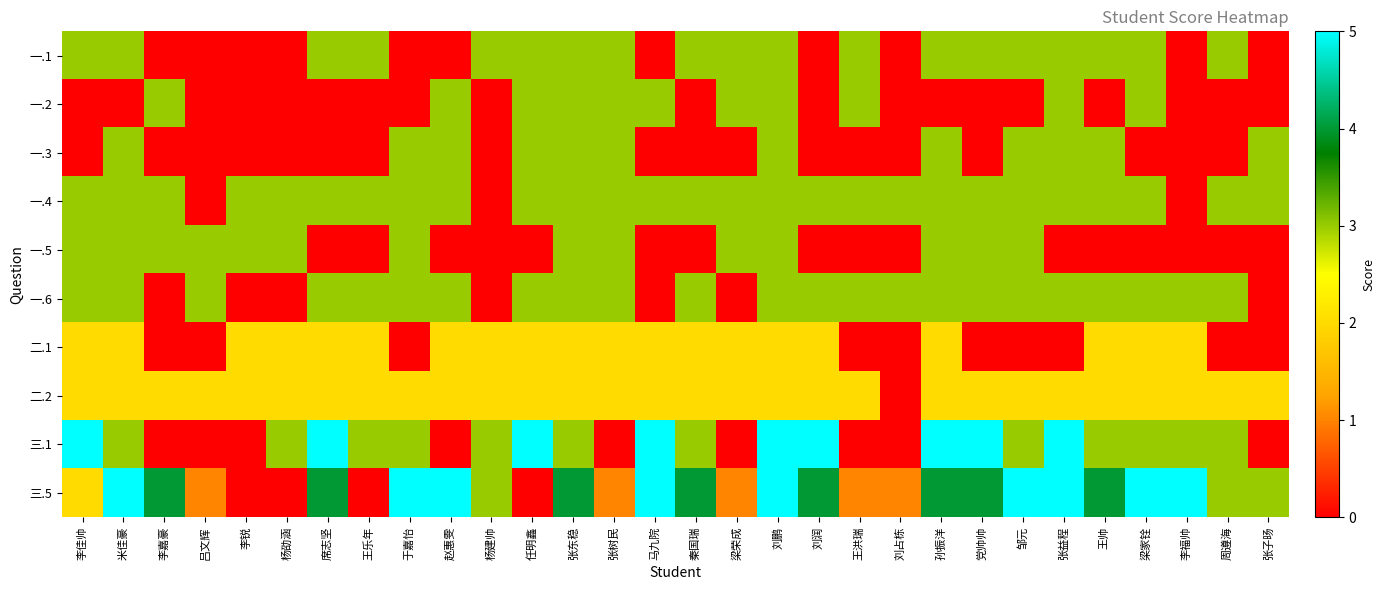

Reading right to left, what are all the values shown in this chart?

一.1: 张子旸=0	周遵海=3	李福帅=0	梁家铨=3	王帅=3	张益程=3	邹元=3	党帅帅=3	孙振洋=3	刘占栋=0	王洪瑞=3	刘润=0	刘鹏=3	梁荣成=3	秦国瑞=3	马九院=0	张树民=3	张东稳=3	任明鑫=3	杨建帅=3	赵惠雯=0	于嘉怡=0	王乐年=3	席志坚=3	杨劭涵=0	李锐=0	吕文辉=0	李嘉豪=0	米佳豪=3	李佳帅=3
一.2: 张子旸=0	周遵海=0	李福帅=0	梁家铨=3	王帅=0	张益程=3	邹元=0	党帅帅=0	孙振洋=0	刘占栋=0	王洪瑞=3	刘润=0	刘鹏=3	梁荣成=3	秦国瑞=0	马九院=3	张树民=3	张东稳=3	任明鑫=3	杨建帅=0	赵惠雯=3	于嘉怡=0	王乐年=0	席志坚=0	杨劭涵=0	李锐=0	吕文辉=0	李嘉豪=3	米佳豪=0	李佳帅=0
一.3: 张子旸=3	周遵海=0	李福帅=0	梁家铨=0	王帅=3	张益程=3	邹元=3	党帅帅=0	孙振洋=3	刘占栋=0	王洪瑞=0	刘润=0	刘鹏=3	梁荣成=0	秦国瑞=0	马九院=0	张树民=3	张东稳=3	任明鑫=3	杨建帅=0	赵惠雯=3	于嘉怡=3	王乐年=0	席志坚=0	杨劭涵=0	李锐=0	吕文辉=0	李嘉豪=0	米佳豪=3	李佳帅=0
一.4: 张子旸=3	周遵海=3	李福帅=0	梁家铨=3	王帅=3	张益程=3	邹元=3	党帅帅=3	孙振洋=3	刘占栋=3	王洪瑞=3	刘润=3	刘鹏=3	梁荣成=3	秦国瑞=3	马九院=3	张树民=3	张东稳=3	任明鑫=3	杨建帅=0	赵惠雯=3	于嘉怡=3	王乐年=3	席志坚=3	杨劭涵=3	李锐=3	吕文辉=0	李嘉豪=3	米佳豪=3	李佳帅=3
一.5: 张子旸=0	周遵海=0	李福帅=0	梁家铨=0	王帅=0	张益程=0	邹元=3	党帅帅=3	孙振洋=3	刘占栋=0	王洪瑞=0	刘润=0	刘鹏=3	梁荣成=3	秦国瑞=0	马九院=0	张树民=3	张东稳=3	任明鑫=0	杨建帅=0	赵惠雯=0	于嘉怡=3	王乐年=0	席志坚=0	杨劭涵=3	李锐=3	吕文辉=3	李嘉豪=3	米佳豪=3	李佳帅=3
一.6: 张子旸=0	周遵海=3	李福帅=3	梁家铨=3	王帅=3	张益程=3	邹元=3	党帅帅=3	孙振洋=3	刘占栋=3	王洪瑞=3	刘润=3	刘鹏=3	梁荣成=0	秦国瑞=3	马九院=0	张树民=3	张东稳=3	任明鑫=3	杨建帅=0	赵惠雯=3	于嘉怡=3	王乐年=3	席志坚=3	杨劭涵=0	李锐=0	吕文辉=3	李嘉豪=0	米佳豪=3	李佳帅=3
二.1: 张子旸=0	周遵海=0	李福帅=2	梁家铨=2	王帅=2	张益程=0	邹元=0	党帅帅=0	孙振洋=2	刘占栋=0	王洪瑞=0	刘润=2	刘鹏=2	梁荣成=2	秦国瑞=2	马九院=2	张树民=2	张东稳=2	任明鑫=2	杨建帅=2	赵惠雯=2	于嘉怡=0	王乐年=2	席志坚=2	杨劭涵=2	李锐=2	吕文辉=0	李嘉豪=0	米佳豪=2	李佳帅=2
二.2: 张子旸=2	周遵海=2	李福帅=2	梁家铨=2	王帅=2	张益程=2	邹元=2	党帅帅=2	孙振洋=2	刘占栋=0	王洪瑞=2	刘润=2	刘鹏=2	梁荣成=2	秦国瑞=2	马九院=2	张树民=2	张东稳=2	任明鑫=2	杨建帅=2	赵惠雯=2	于嘉怡=2	王乐年=2	席志坚=2	杨劭涵=2	李锐=2	吕文辉=2	李嘉豪=2	米佳豪=2	李佳帅=2
三.1: 张子旸=0	周遵海=3	李福帅=3	梁家铨=3	王帅=3	张益程=5	邹元=3	党帅帅=5	孙振洋=5	刘占栋=0	王洪瑞=0	刘润=5	刘鹏=5	梁荣成=0	秦国瑞=3	马九院=5	张树民=0	张东稳=3	任明鑫=5	杨建帅=3	赵惠雯=0	于嘉怡=3	王乐年=3	席志坚=5	杨劭涵=3	李锐=0	吕文辉=0	李嘉豪=0	米佳豪=3	李佳帅=5
三.5: 张子旸=3	周遵海=3	李福帅=5	梁家铨=5	王帅=4	张益程=5	邹元=5	党帅帅=4	孙振洋=4	刘占栋=1	王洪瑞=1	刘润=4	刘鹏=5	梁荣成=1	秦国瑞=4	马九院=5	张树民=1	张东稳=4	任明鑫=0	杨建帅=3	赵惠雯=5	于嘉怡=5	王乐年=0	席志坚=4	杨劭涵=0	李锐=0	吕文辉=1	李嘉豪=4	米佳豪=5	李佳帅=2